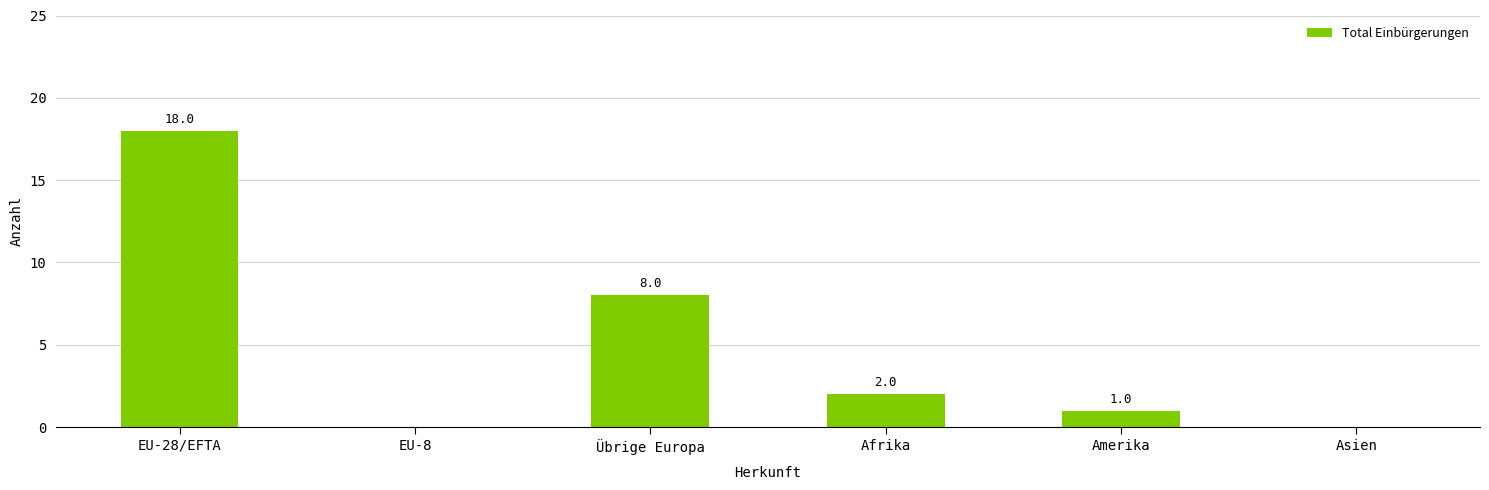

Is it true that the value at Asien is 7?

False